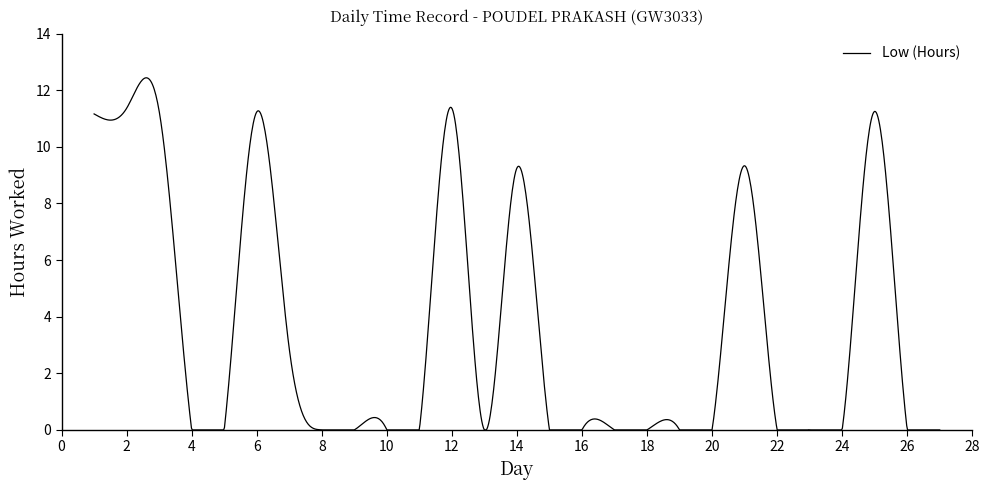

What is the maximum value shown in the chart?

12.4